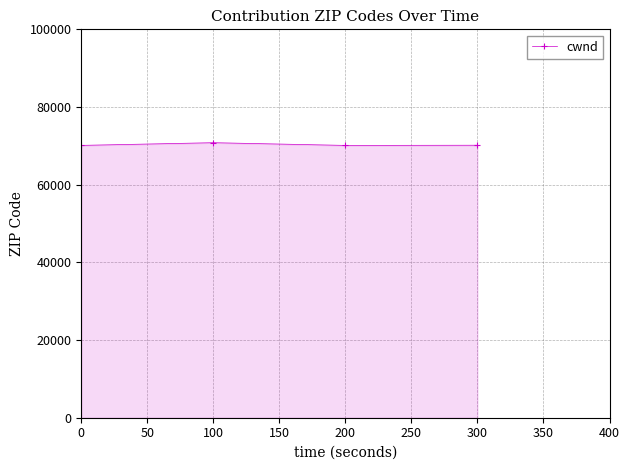

What is the smallest value displayed?

70112